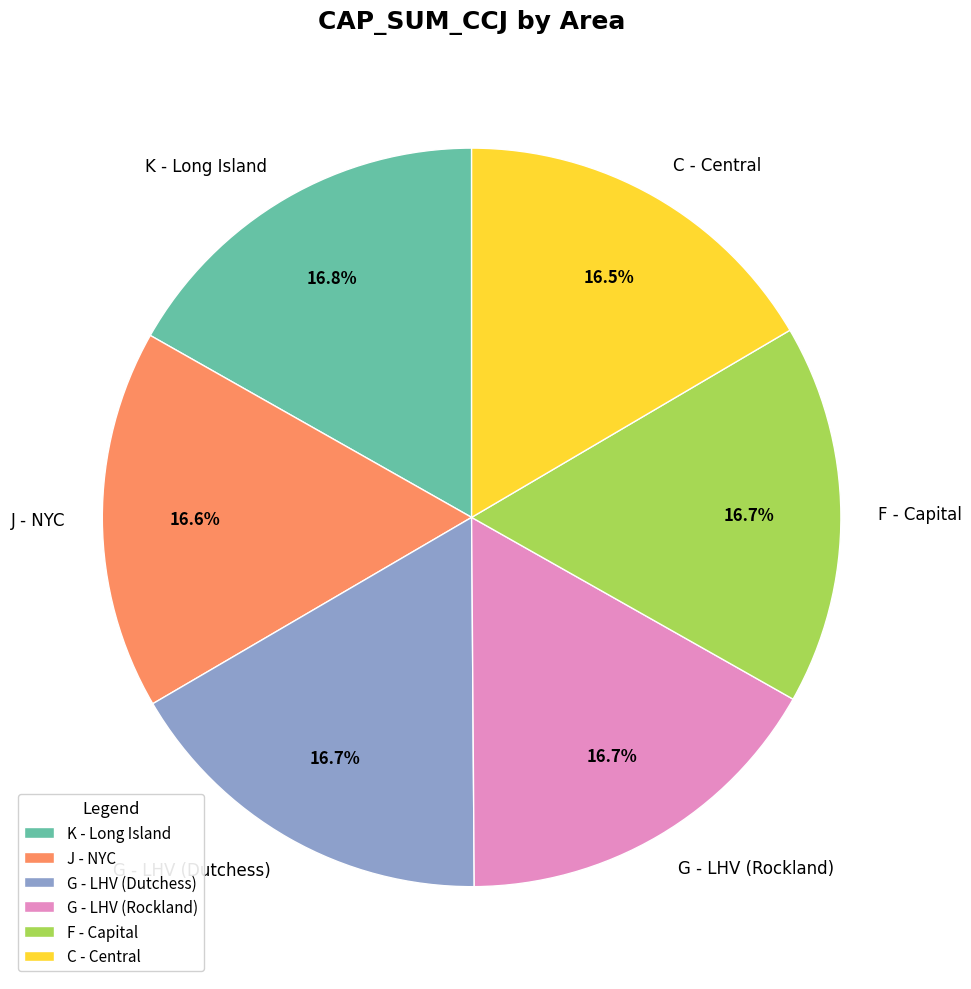

To the nearest percent, what percentage of the pie is G - LHV (Dutchess)?

17%